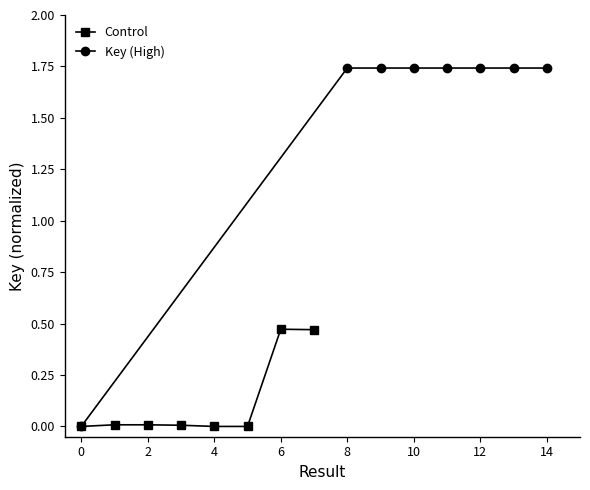

True or false: Control and Key (High) intersect in this chart.

False